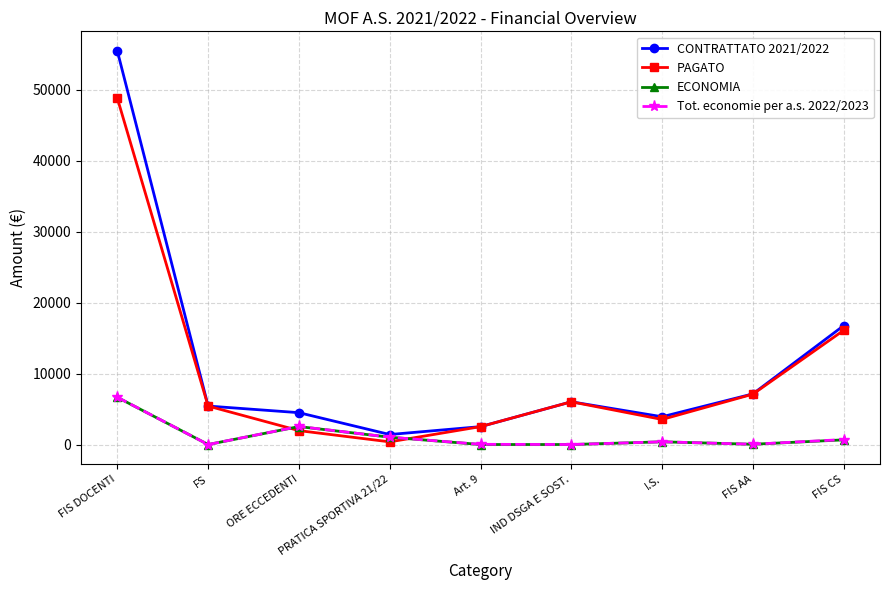

True or false: CONTRATTATO 2021/2022 has a value of 7134.0 at FIS AA.

True